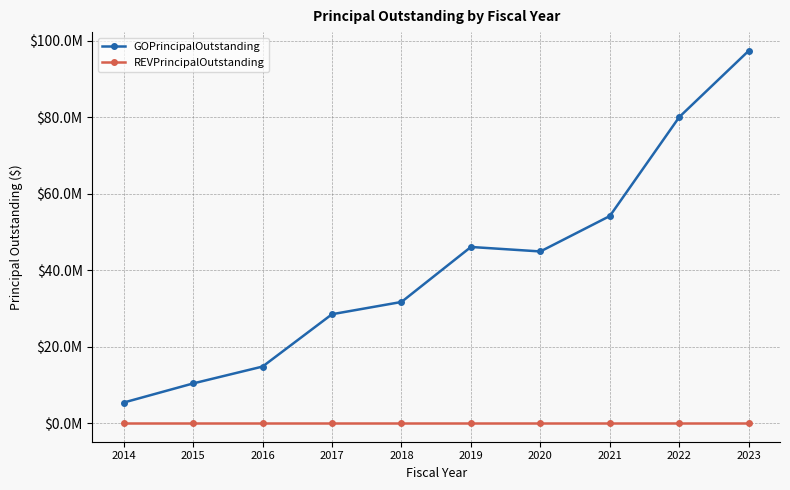

What is the minimum value for GOPrincipalOutstanding?

5375000